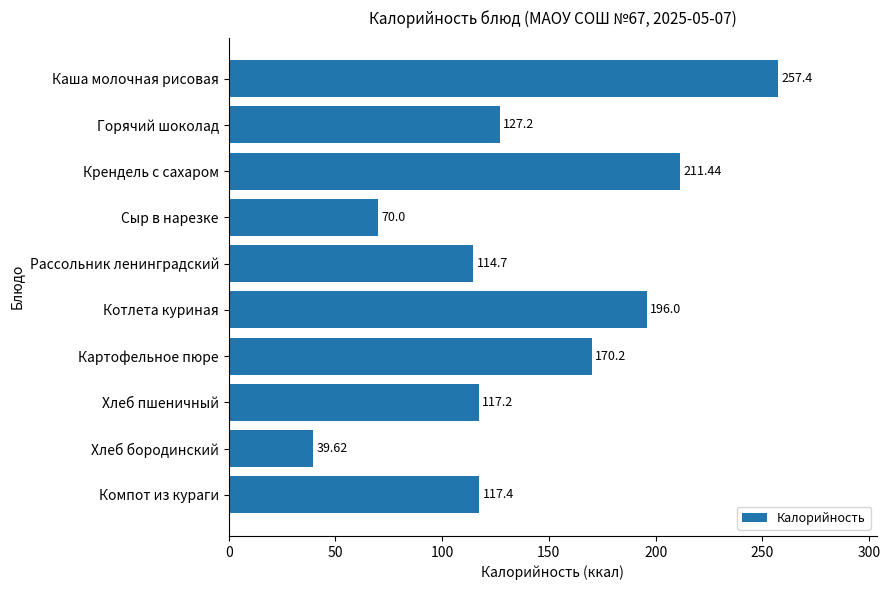

What is the difference between the maximum and second lowest values?

187.4